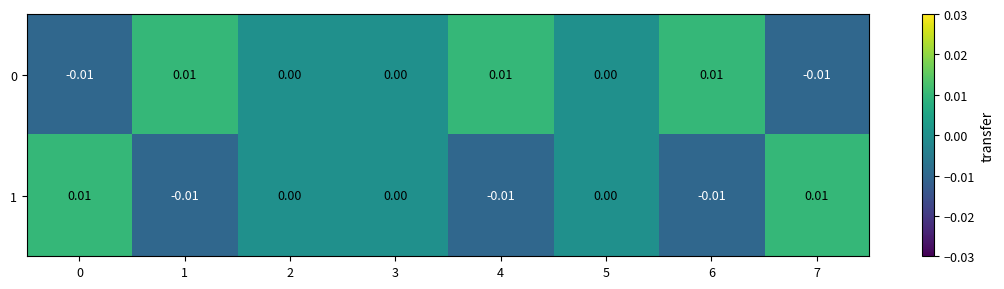

How many series are shown in this chart?

2